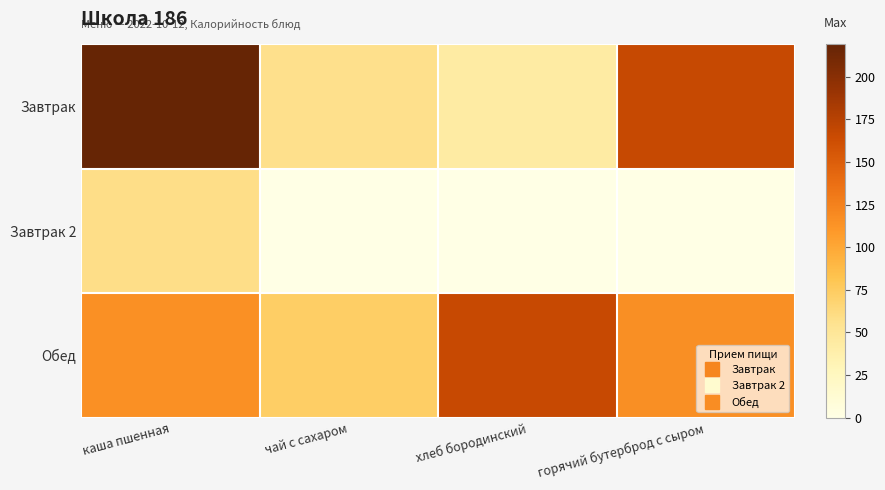

Which series has the largest total across all categories?

Завтрак